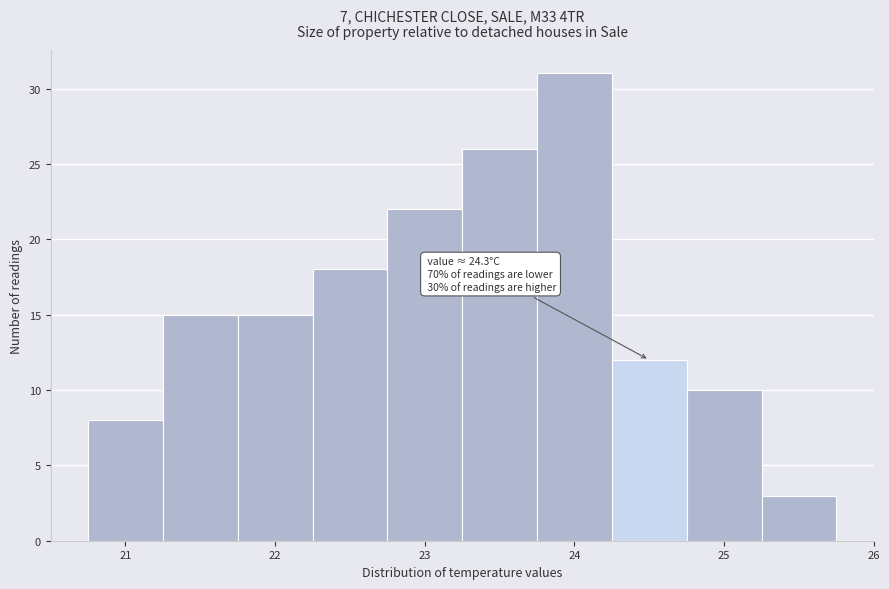

Over which range of the x-axis is the bar tallest?

23.75 to 24.25